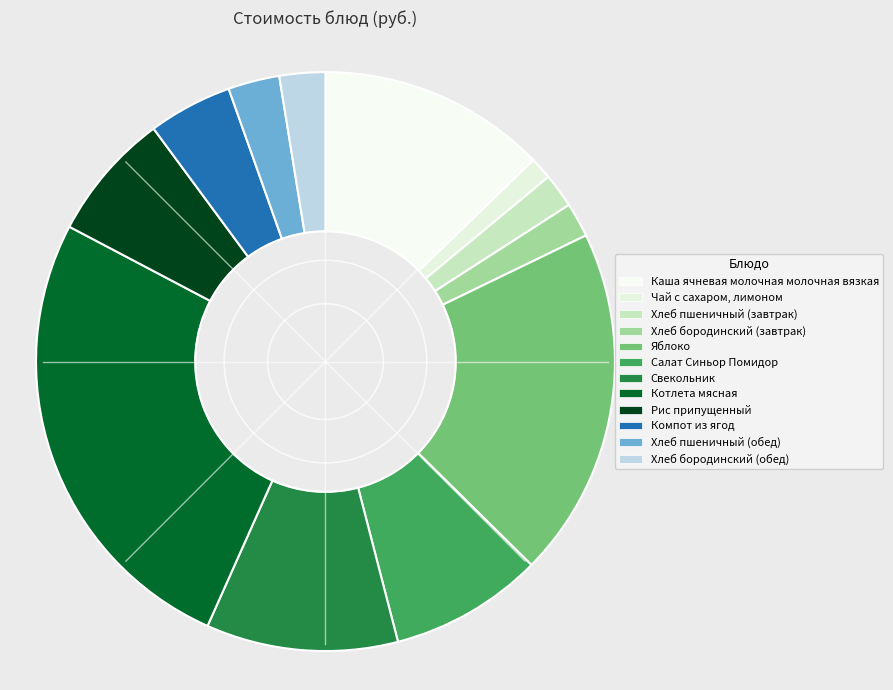

To the nearest percent, what is the combined percentage of Хлеб пшеничный (обед) and Чай с сахаром, лимоном?

4%